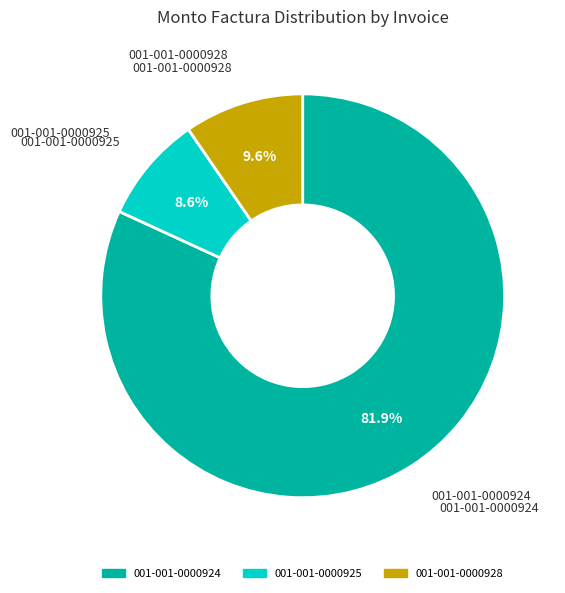

What percentage is the 001-001-0000924 slice, to the nearest percent?

82%